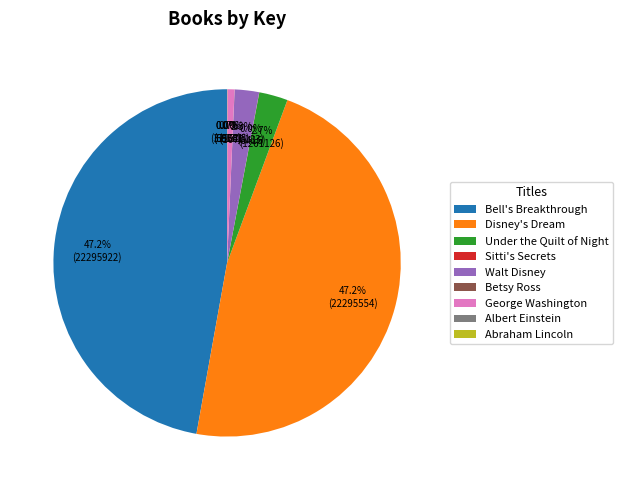

Is there any slice that represents more than half of the pie?

No